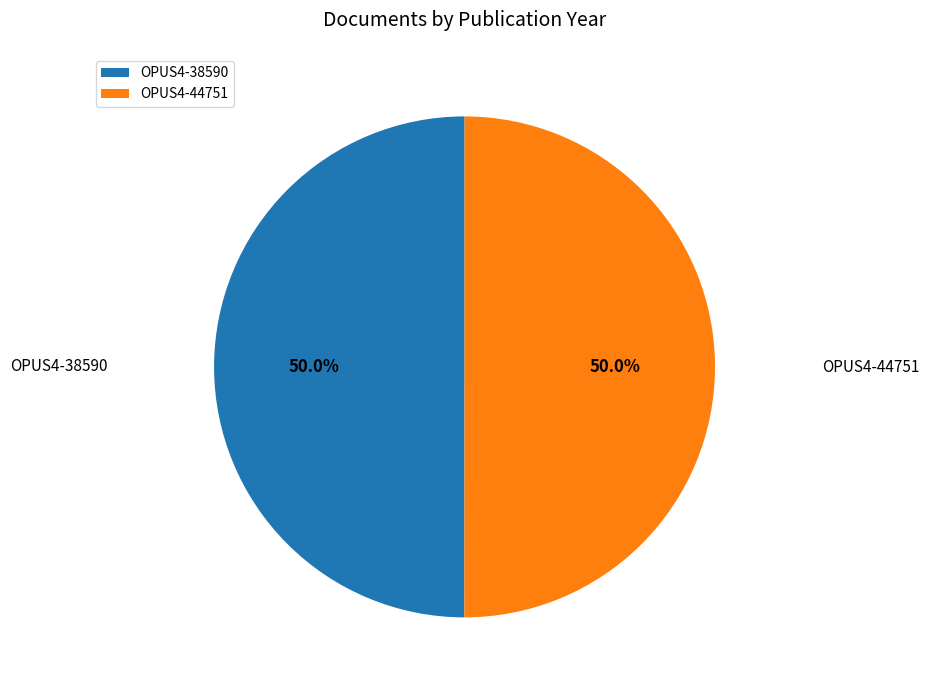

Count the number of slices in the pie.

2